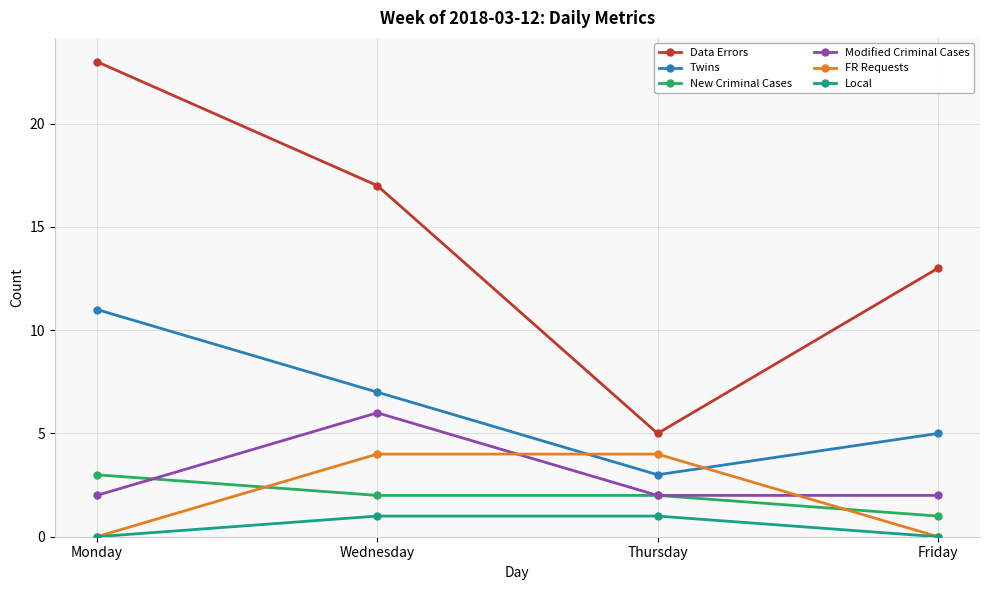

Which series has the largest total across all categories?

Data Errors